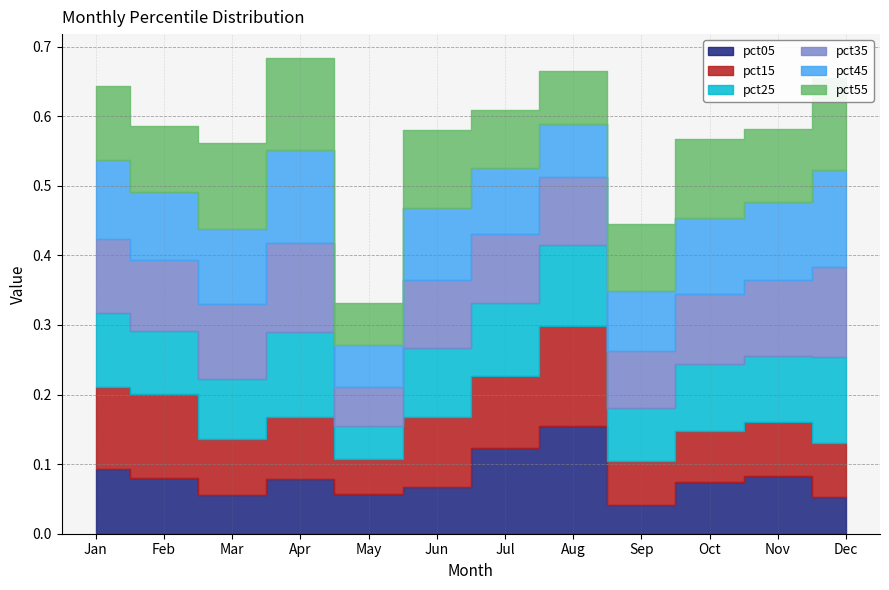

The pct05 series shows 0.1 at May. True or false?

True